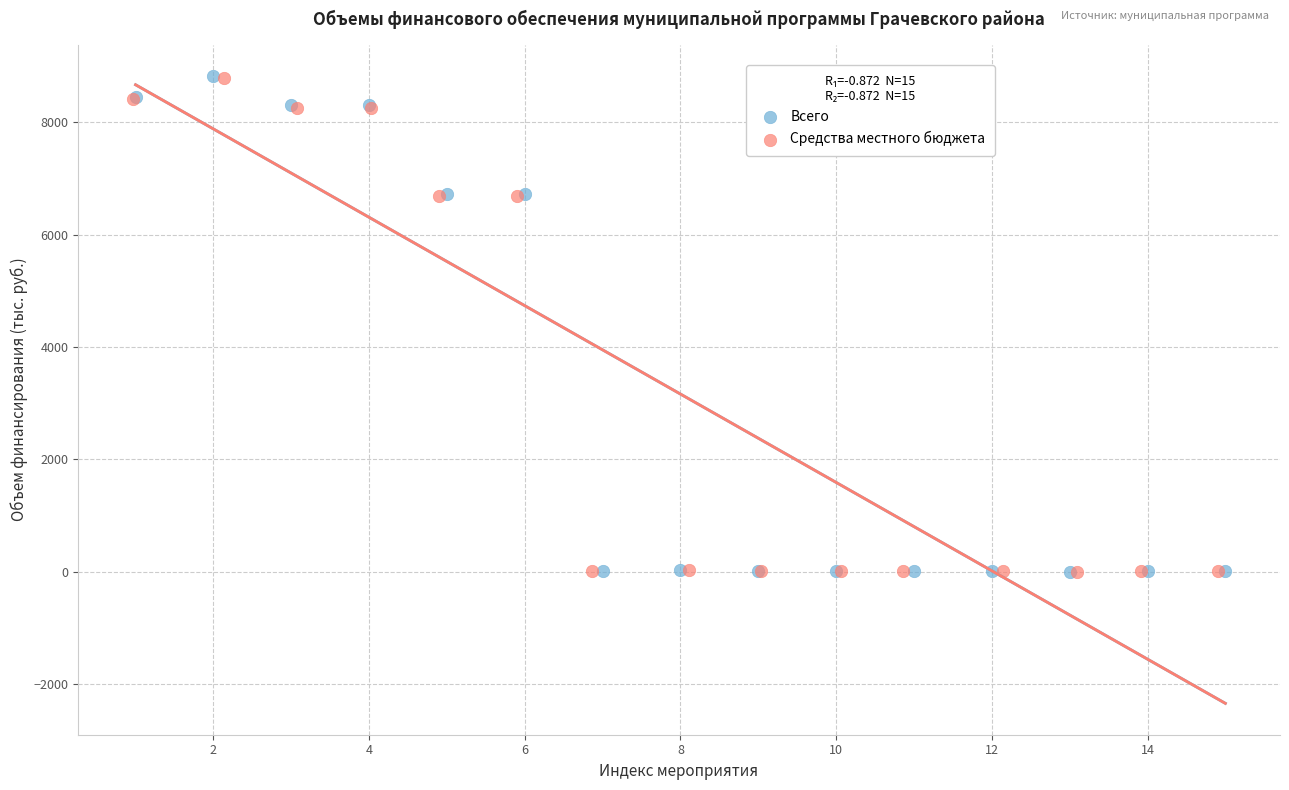

Which series has the largest Y range (max minus min)?

Всего